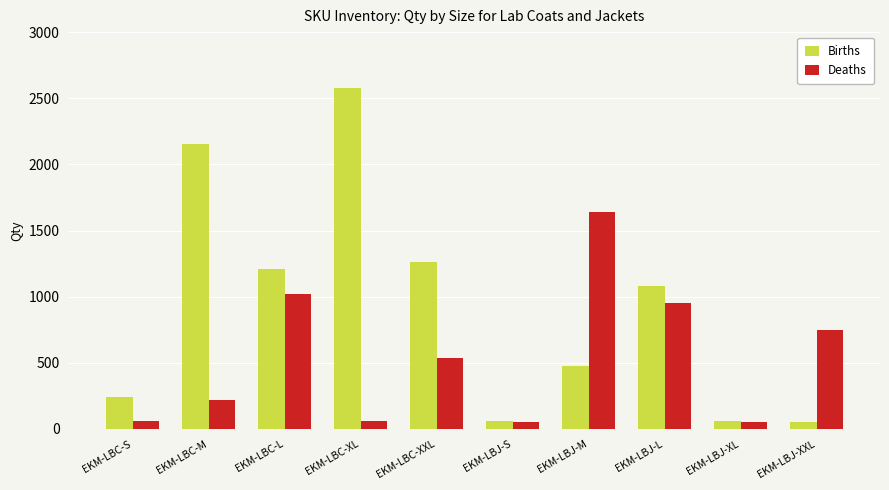

What are all the series names shown in the legend?

Births, Deaths